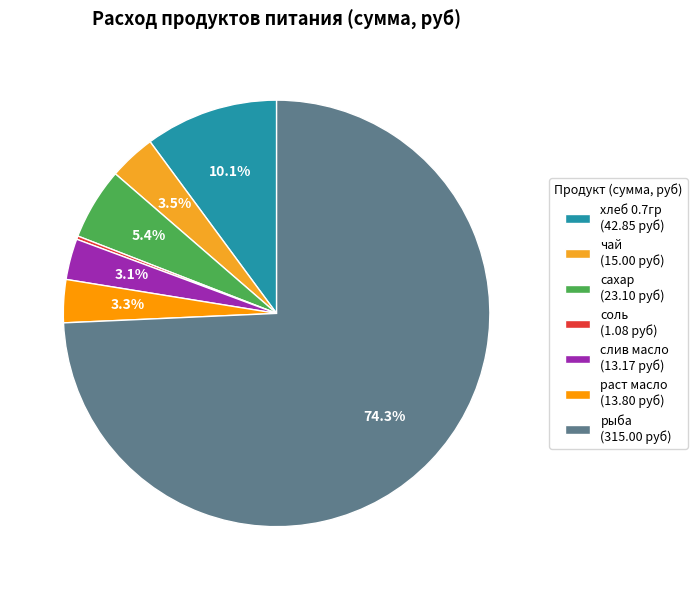

Approximately how many times larger is the value at рыба compared to сахар?

13.6